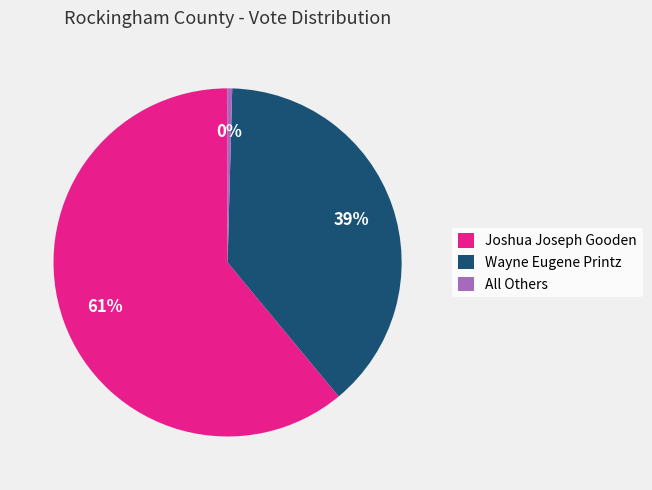

What is the largest slice in the pie chart?

Joshua Joseph Gooden